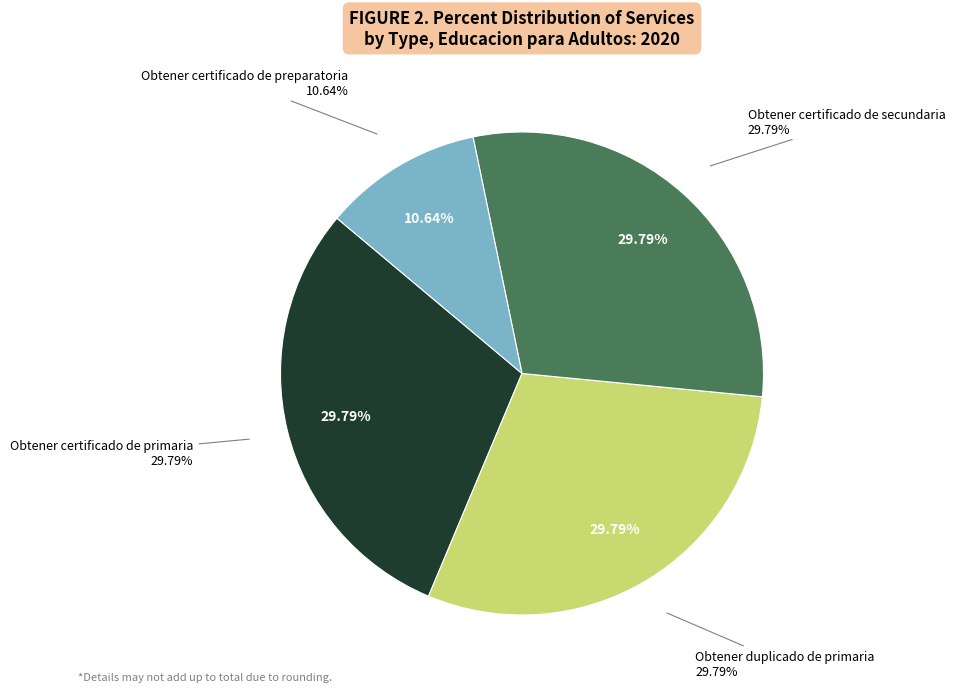

Is there a majority slice in this chart?

No